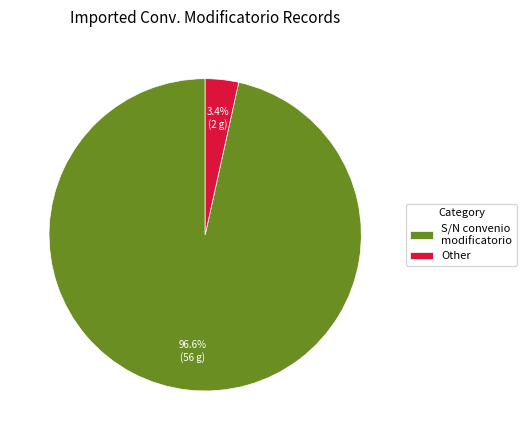

To the nearest percent, what percentage of the pie is S/N convenio modificatorio?

97%